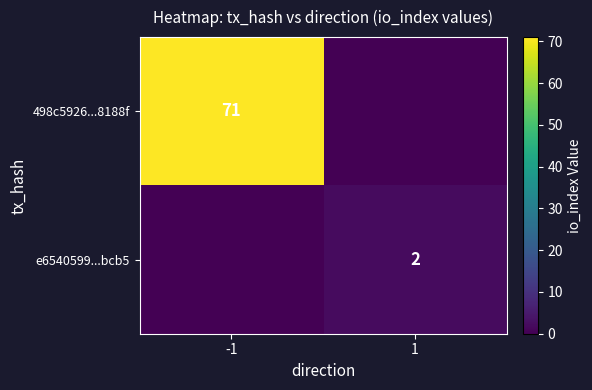

At which category is the sum across all series the highest?

-1